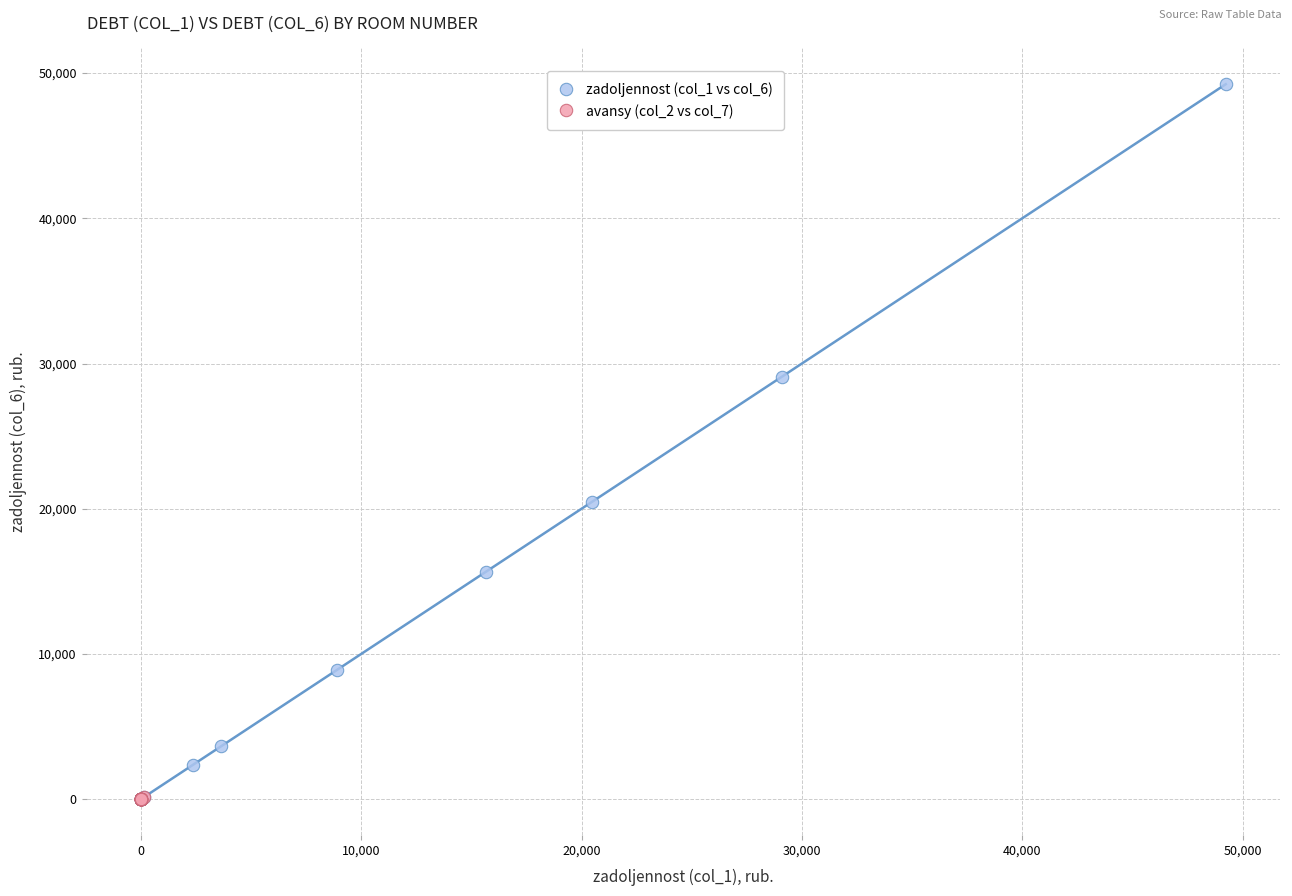

Which series contains the highest Y value?

zadoljennost (col_1 vs col_6)